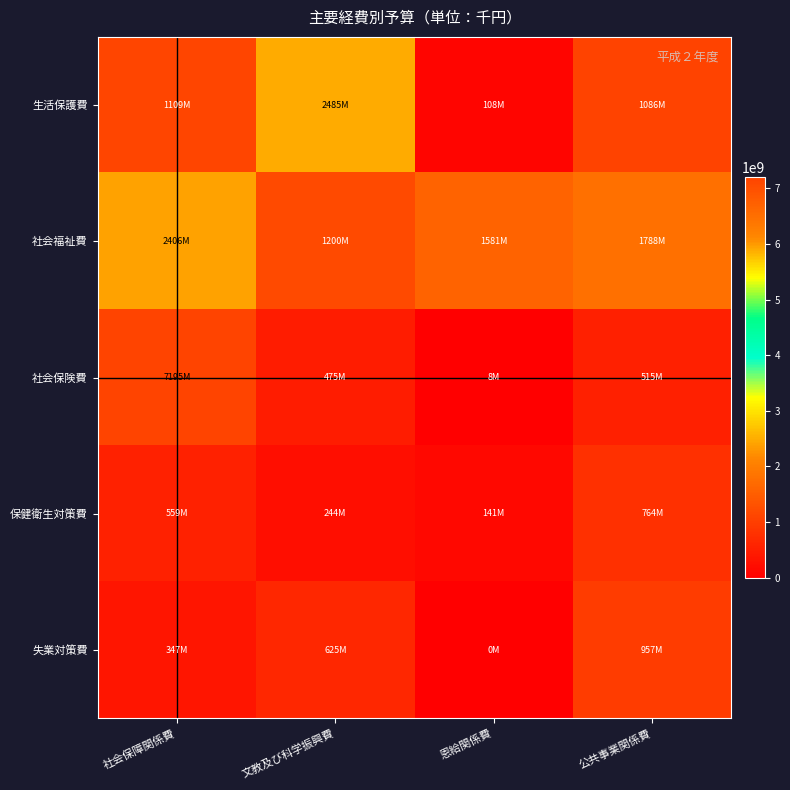

Which has a higher value, 社会保障関係費 or 公共事業関係費?

社会保障関係費